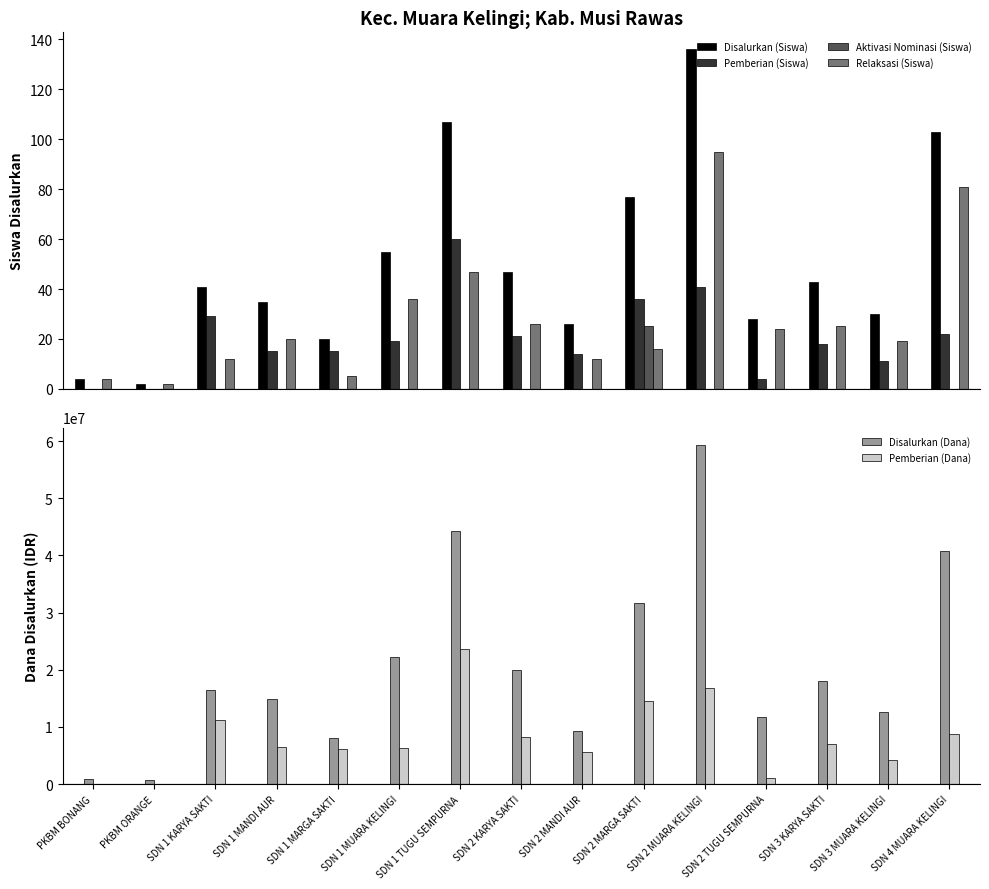

Which category has the lowest value in the Pemberian (Siswa) series?

PKBM BONANG